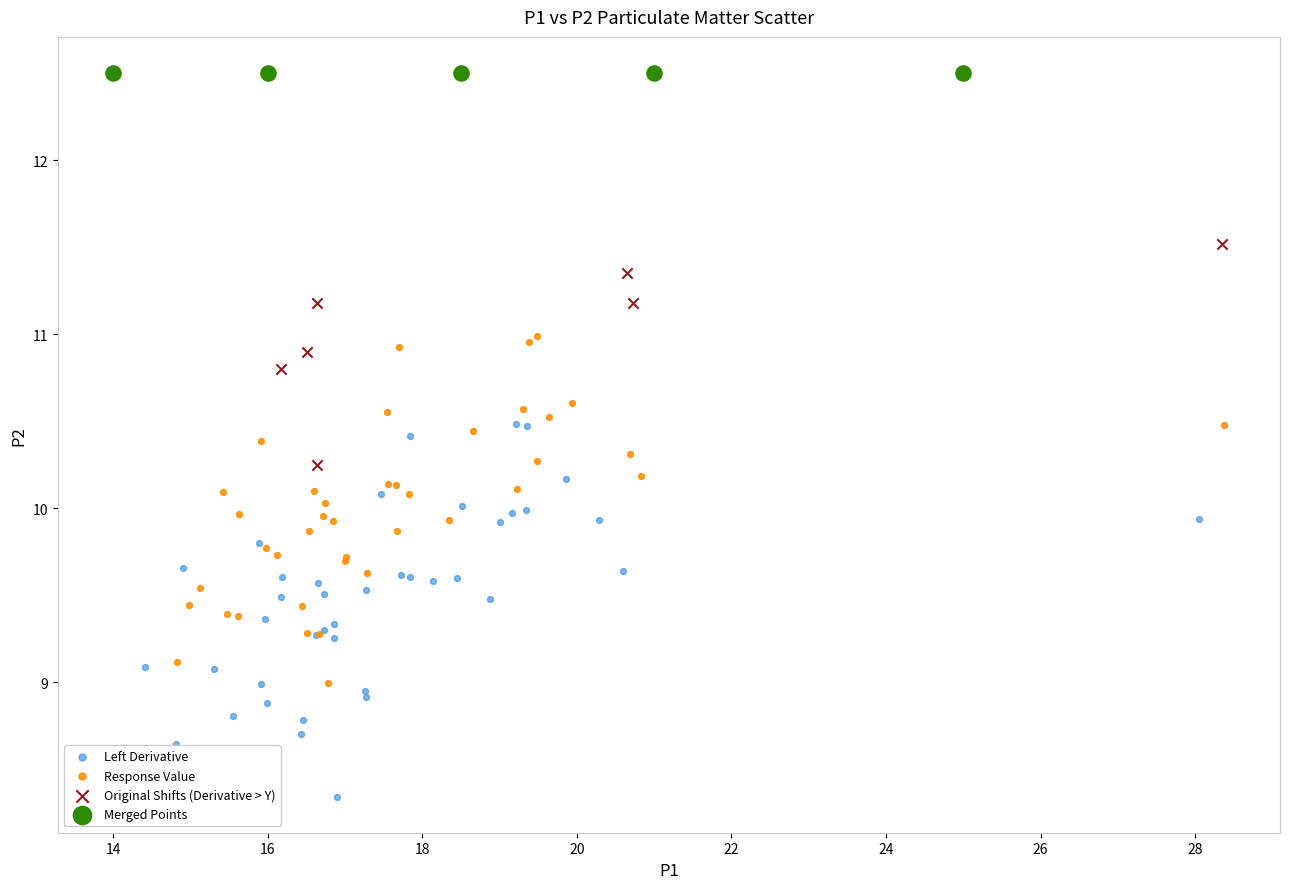

Which series reaches the minimum Y coordinate?

Left Derivative